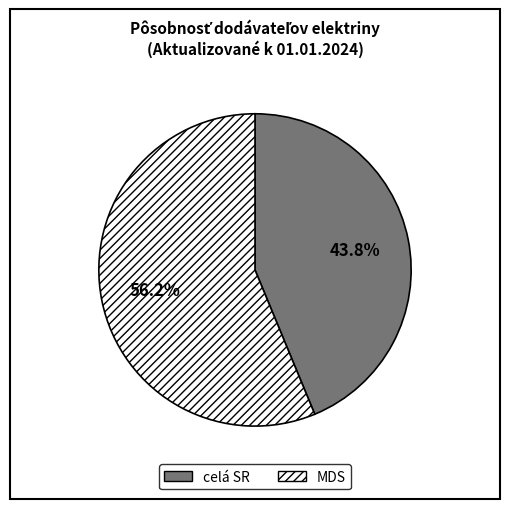

To the nearest percent, what percentage of the pie is celá SR?

44%